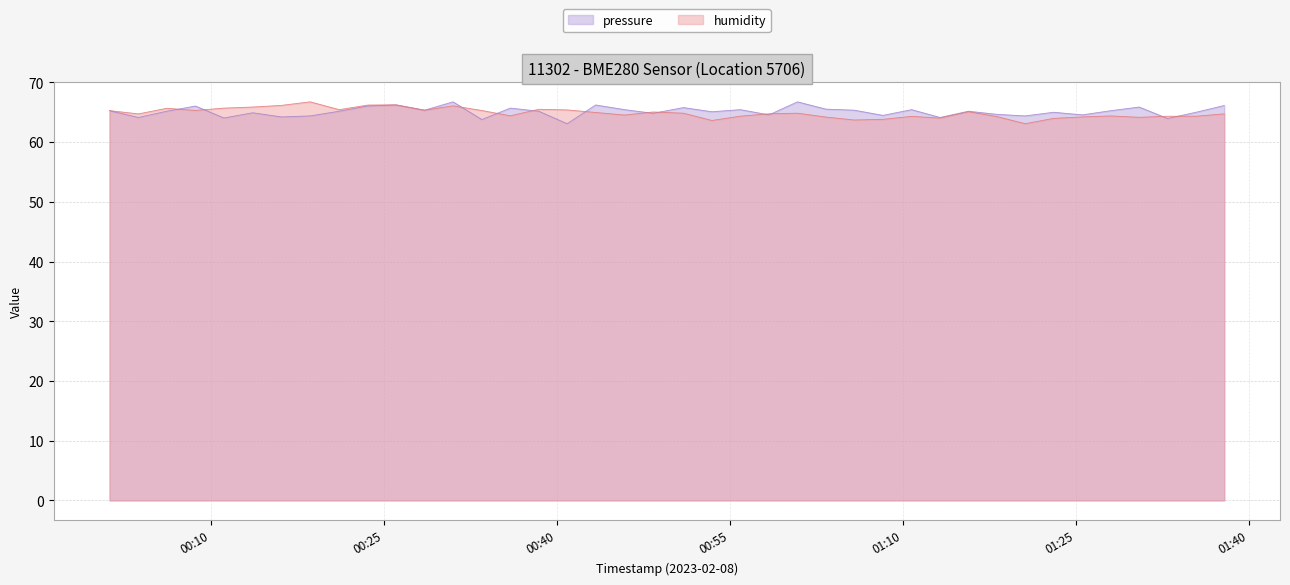

True or false: pressure has a value of 17.3 at 2023-02-08T01:37:52.

False